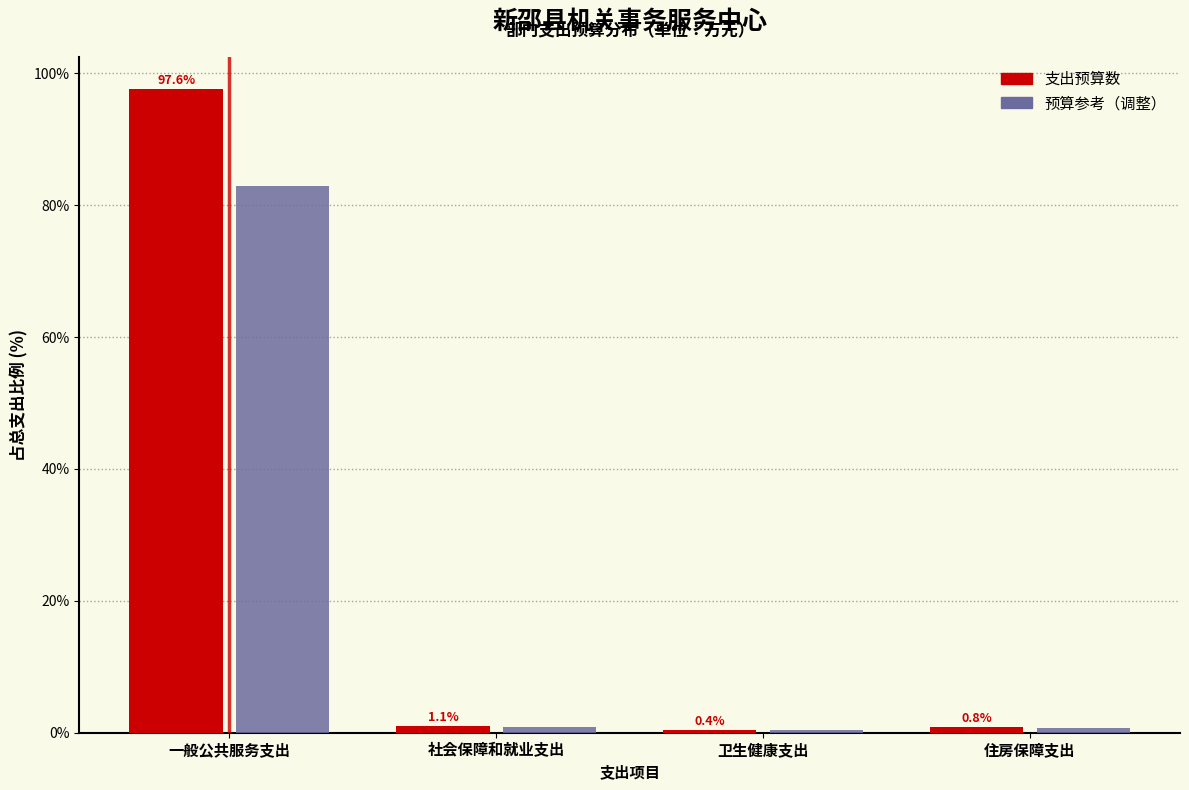

What is the average value of the 支出预算数 series?

25.0